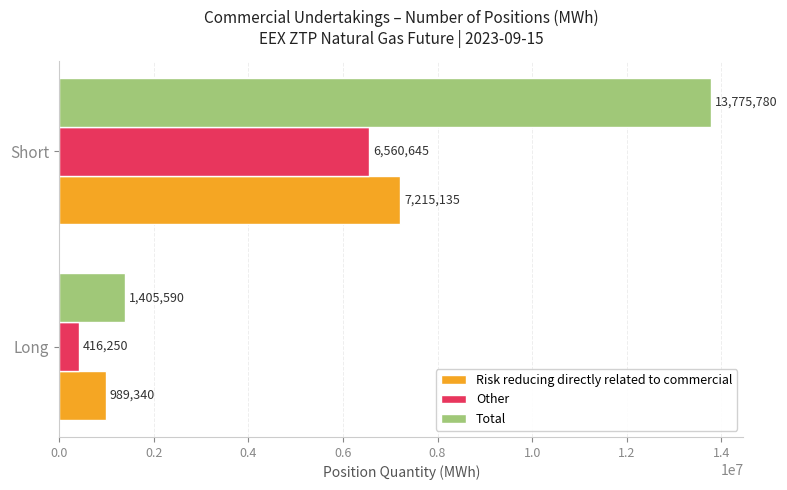

What is the total value across all series at Short?

27551560